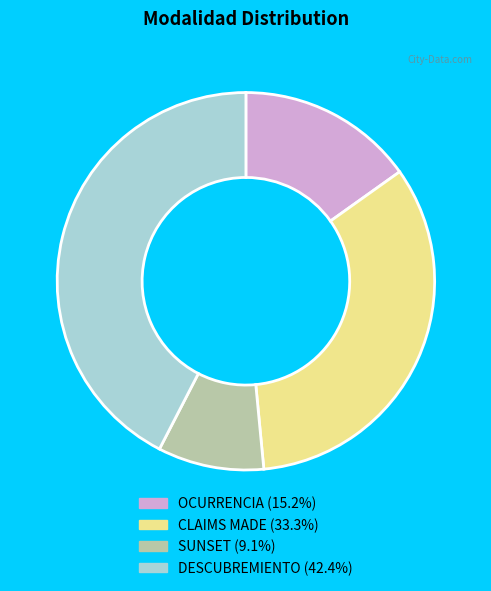

Is there a majority slice in this chart?

No